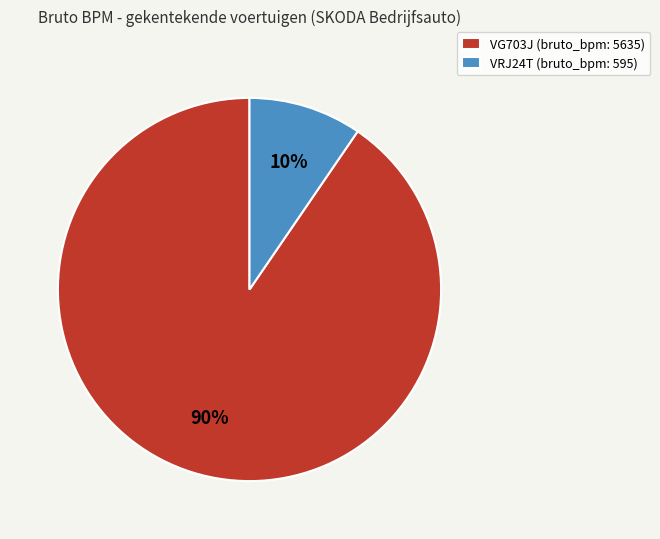

True or false: VRJ24T accounts for 10% of the total.

True